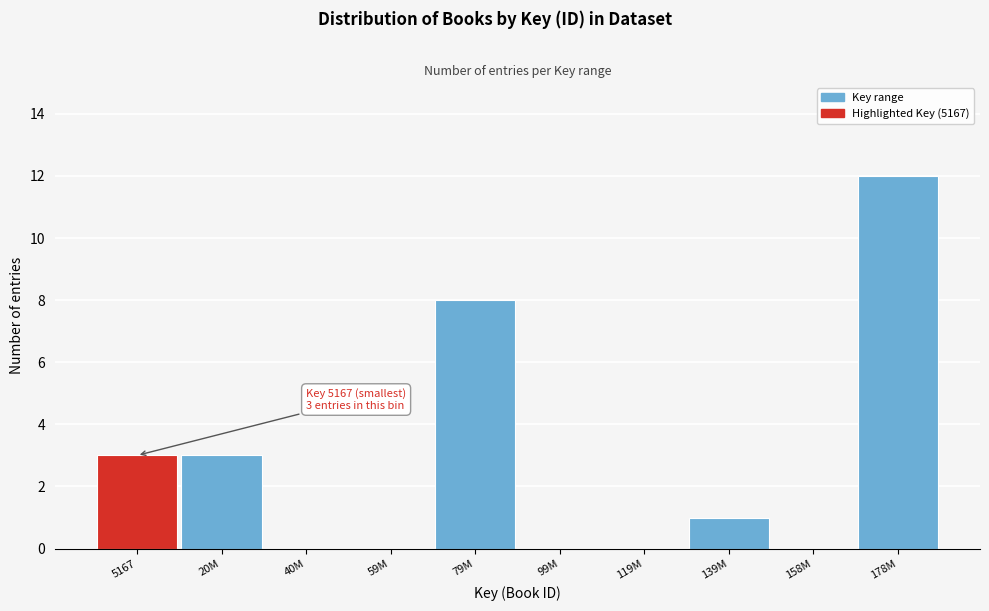

Which has a higher value, 20M or 178M?

178M